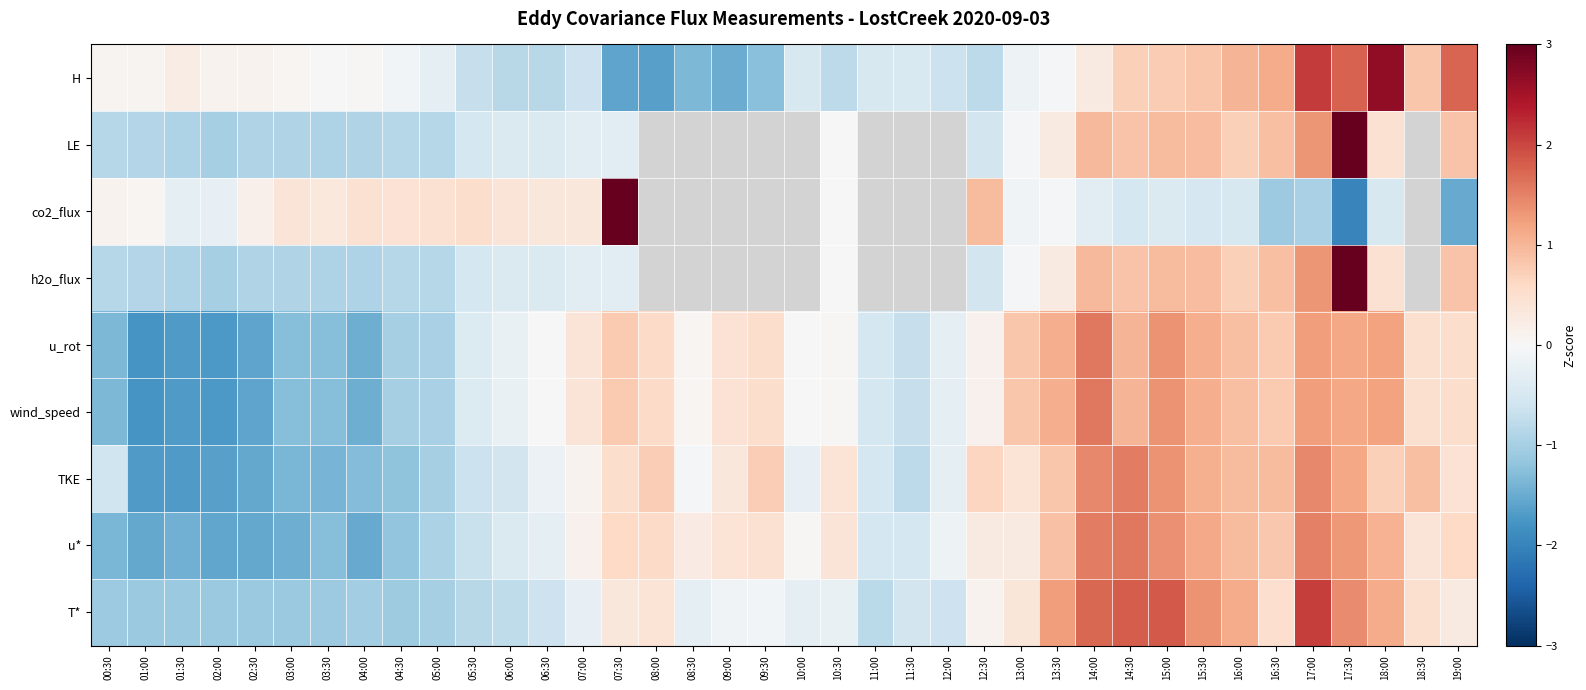

Which has a higher value, 11:00 or 00:30?

00:30